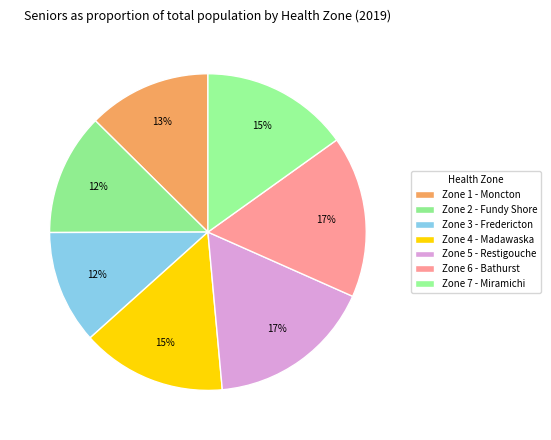

Does any single category account for the majority?

No